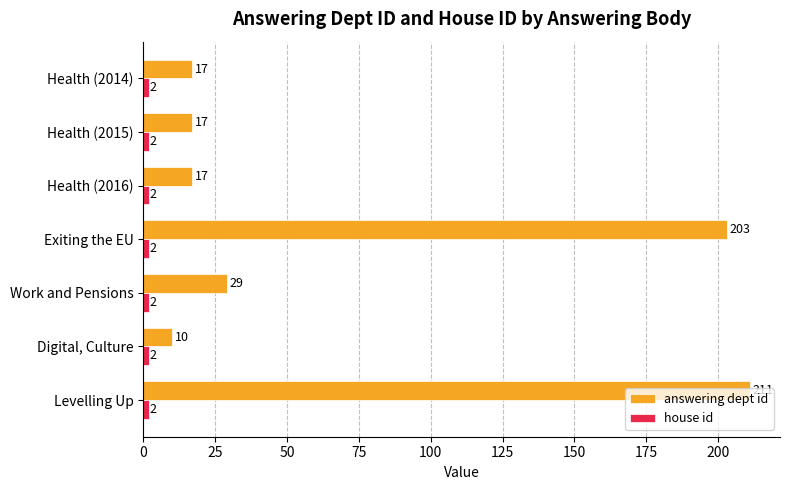

What is the average value of the answering dept id series?

72